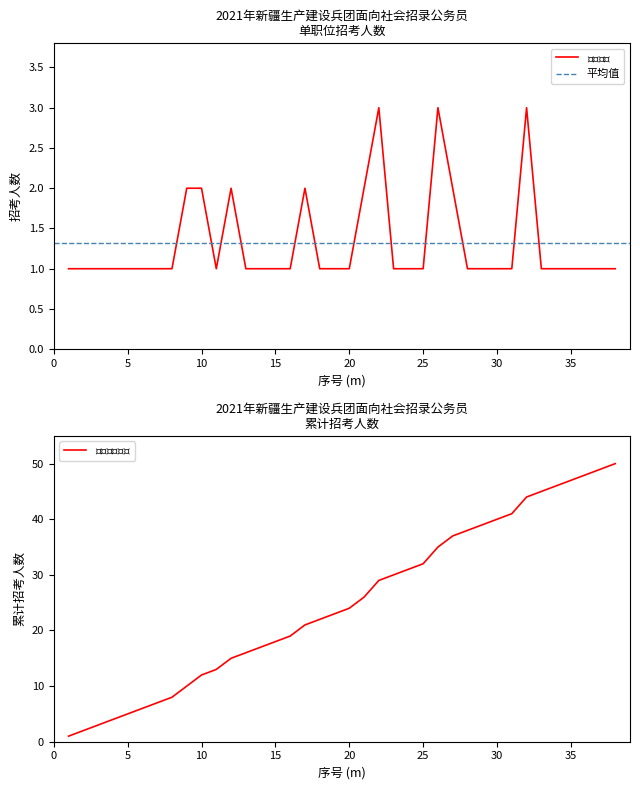

At 16, list the series in order from largest to smallest.

累计招考人数, 招考人数